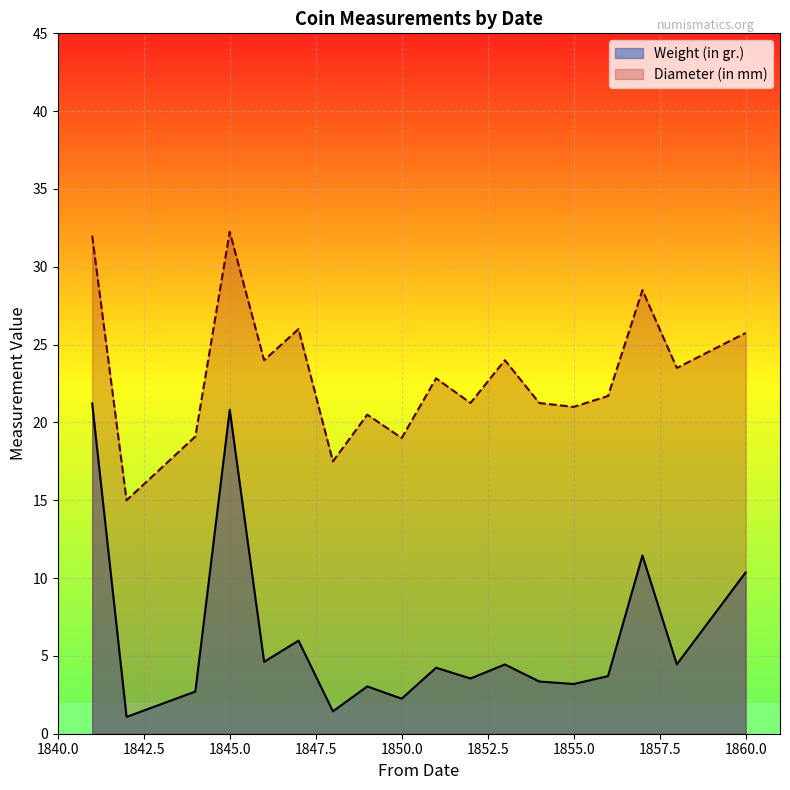

At 1844, list the series in order from largest to smallest.

Diameter (in mm), Weight (in gr.)